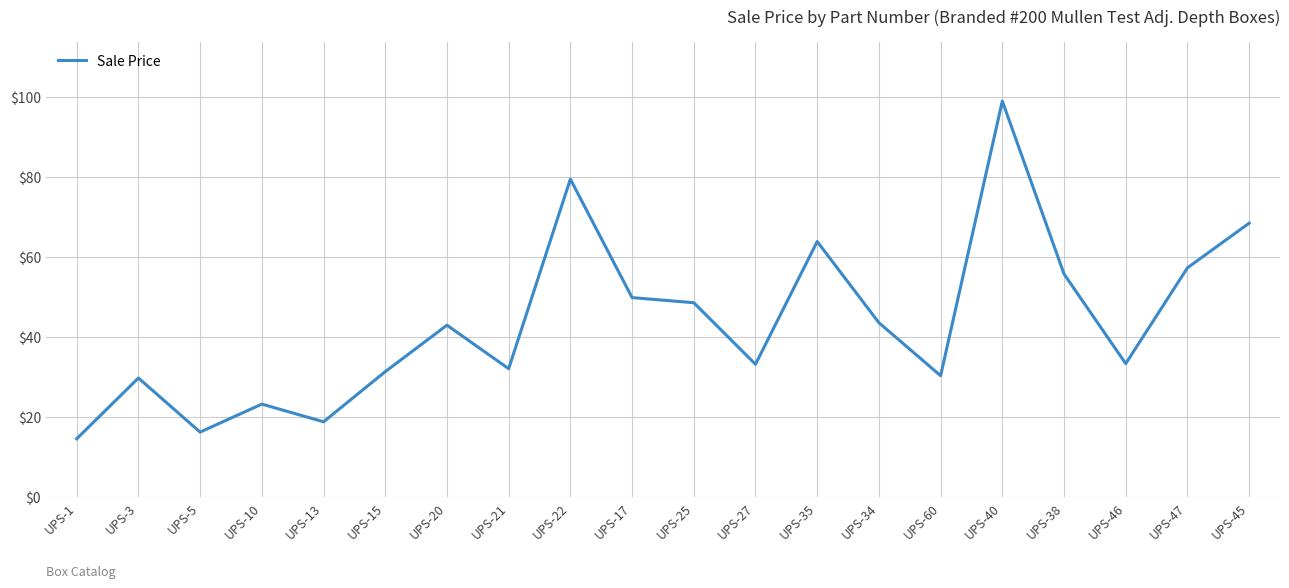

At which category does the data reach its first local valley?

UPS-5